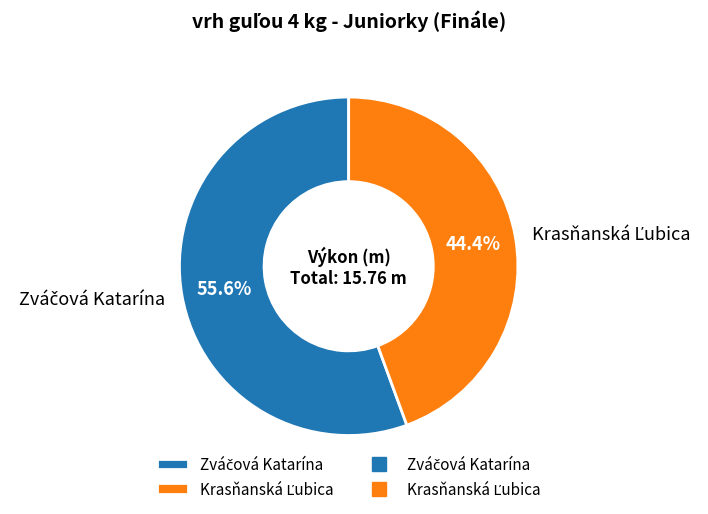

Is there any slice that represents more than half of the pie?

Yes